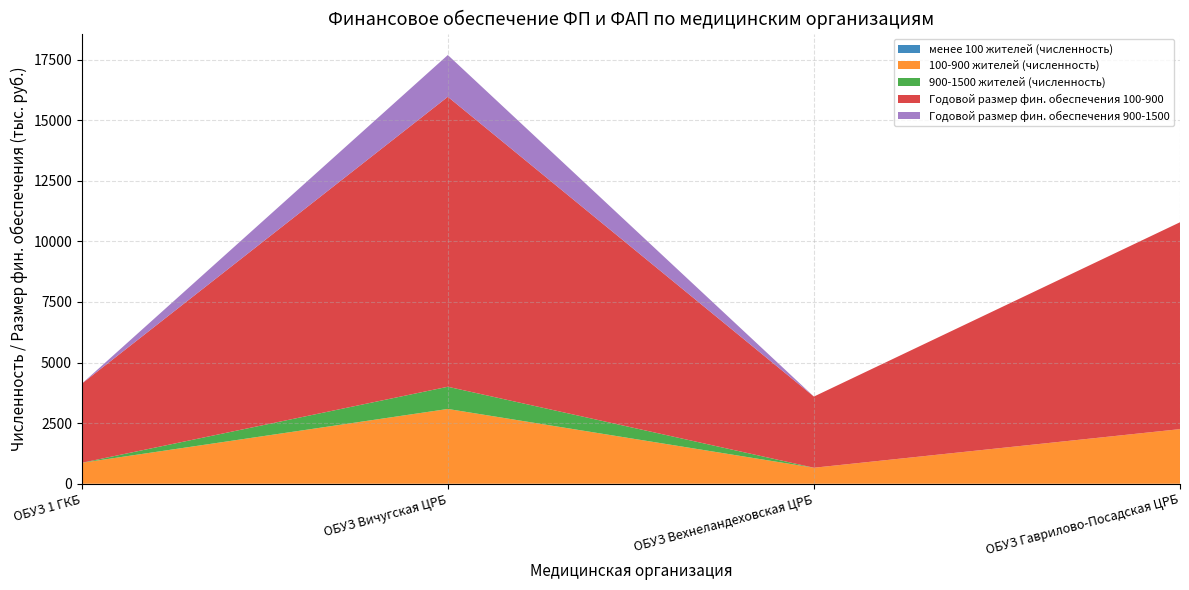

Reading left to right, what are all the values shown in this chart?

менее 100 жителей (численность): ОБУЗ 1 ГКБ=0.0	ОБУЗ Вичугская ЦРБ=0.0	ОБУЗ Вехнеландеховская ЦРБ=0.0	ОБУЗ Гаврилово-Посадская ЦРБ=0.0
100-900 жителей (численность): ОБУЗ 1 ГКБ=864.0	ОБУЗ Вичугская ЦРБ=3086.0	ОБУЗ Вехнеландеховская ЦРБ=661.0	ОБУЗ Гаврилово-Посадская ЦРБ=2254.0
900-1500 жителей (численность): ОБУЗ 1 ГКБ=0.0	ОБУЗ Вичугская ЦРБ=916.0	ОБУЗ Вехнеландеховская ЦРБ=0.0	ОБУЗ Гаврилово-Посадская ЦРБ=0.0
Годовой размер фин. обеспечения 100-900: ОБУЗ 1 ГКБ=3263.1	ОБУЗ Вичугская ЦРБ=11964.7	ОБУЗ Вехнеландеховская ЦРБ=2936.8	ОБУЗ Гаврилово-Посадская ЦРБ=8535.6
Годовой размер фин. обеспечения 900-1500: ОБУЗ 1 ГКБ=0.0	ОБУЗ Вичугская ЦРБ=1723.1	ОБУЗ Вехнеландеховская ЦРБ=0.0	ОБУЗ Гаврилово-Посадская ЦРБ=0.0